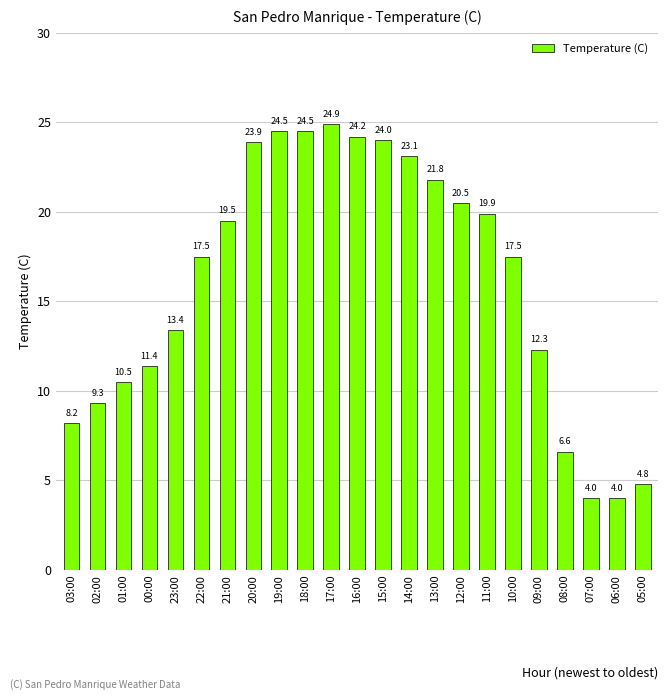

Are the bars grouped side by side (vs. stacked)?

No